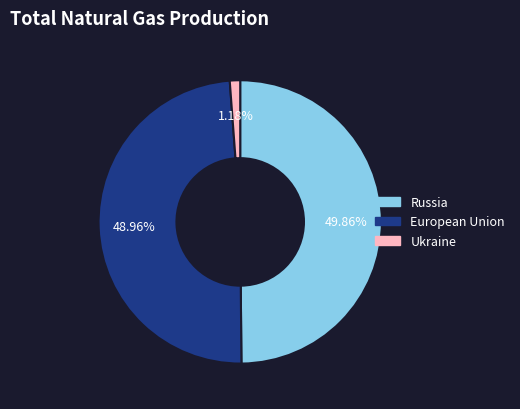

Is there a majority slice in this chart?

No